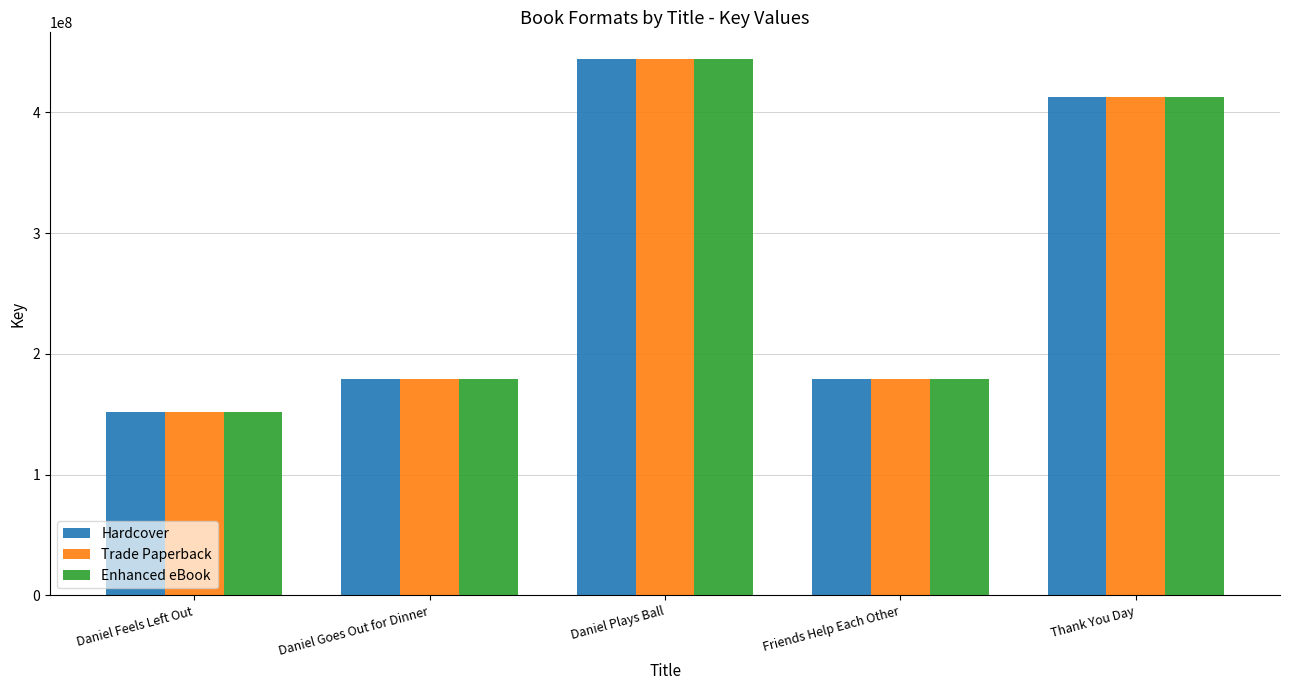

What is the average value of the Hardcover series?

273209098